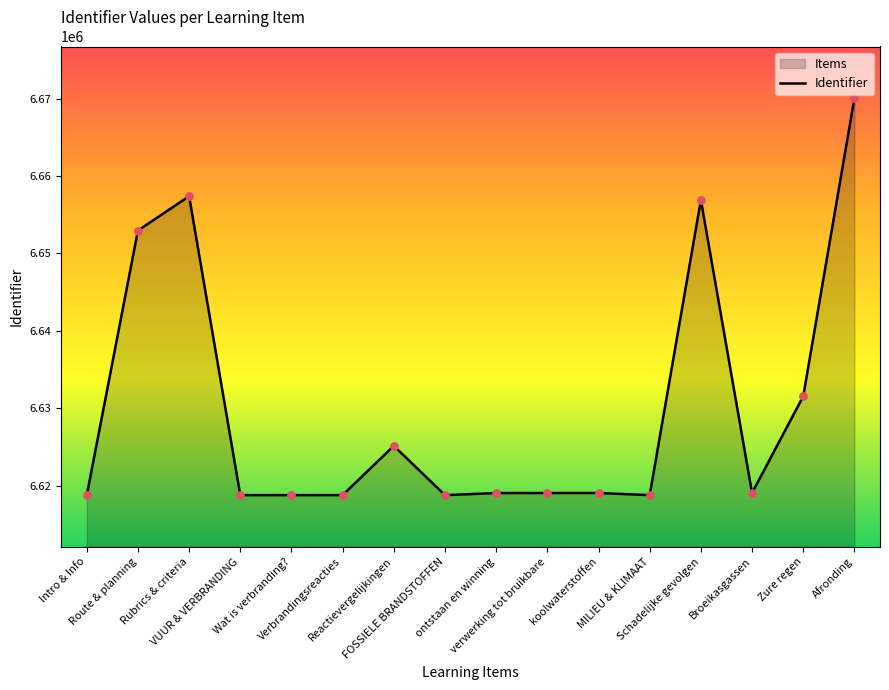

Approximately how many times larger is the value at Intro & Info compared to verwerking tot bruikbare?

1.0